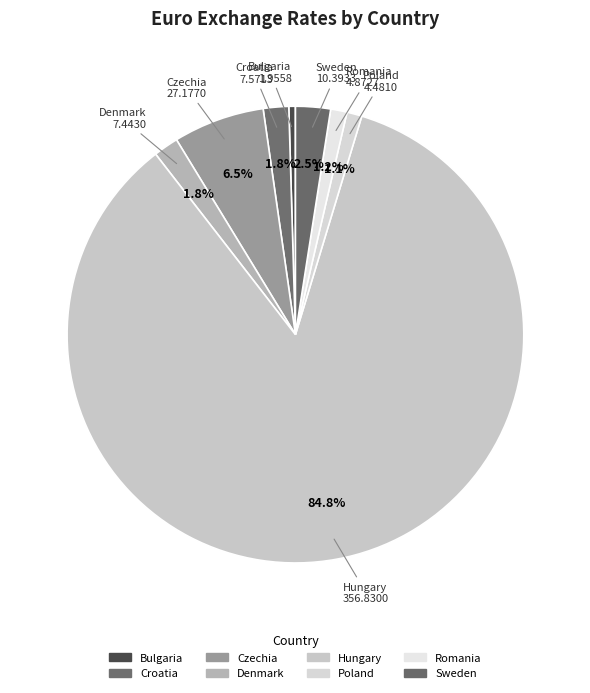

How many slices are in this pie chart?

8